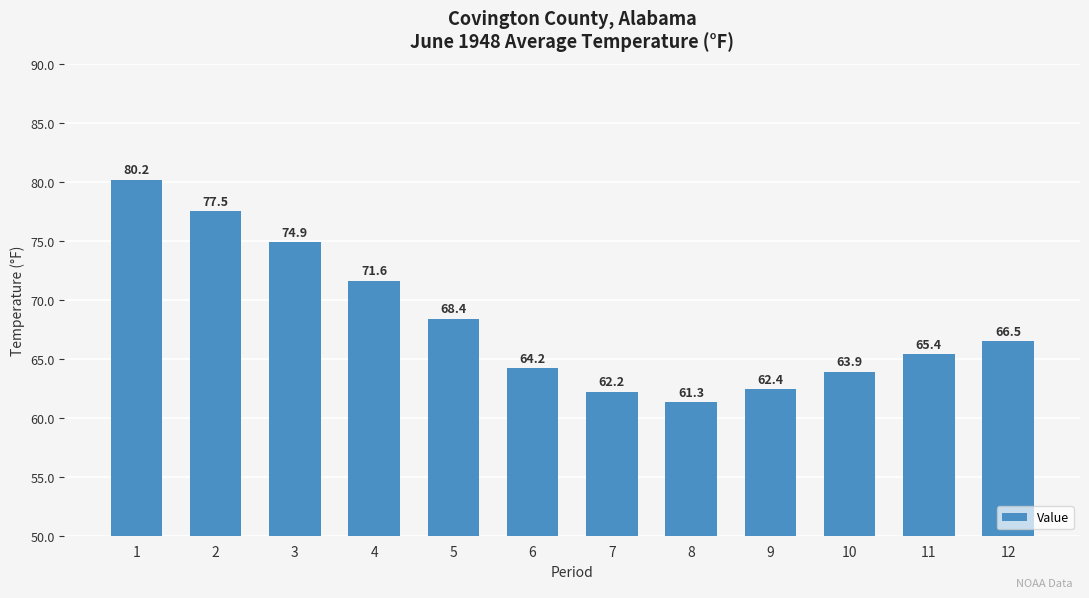

What is the change in value from 3 to 8?

-13.6